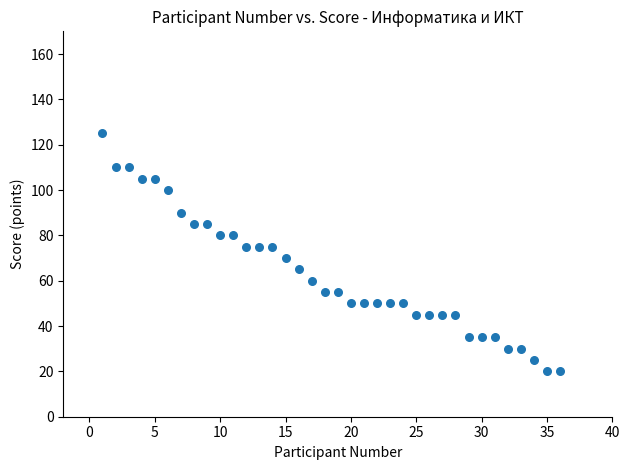

What is the range of Y values (max minus min)?

105